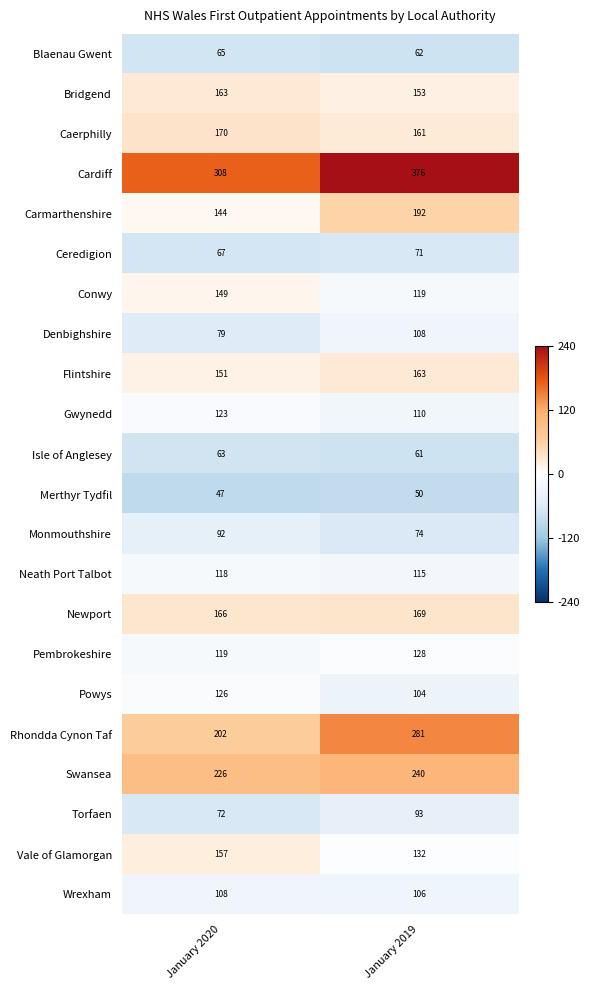

What is the sum of all Isle of Anglesey values?

124